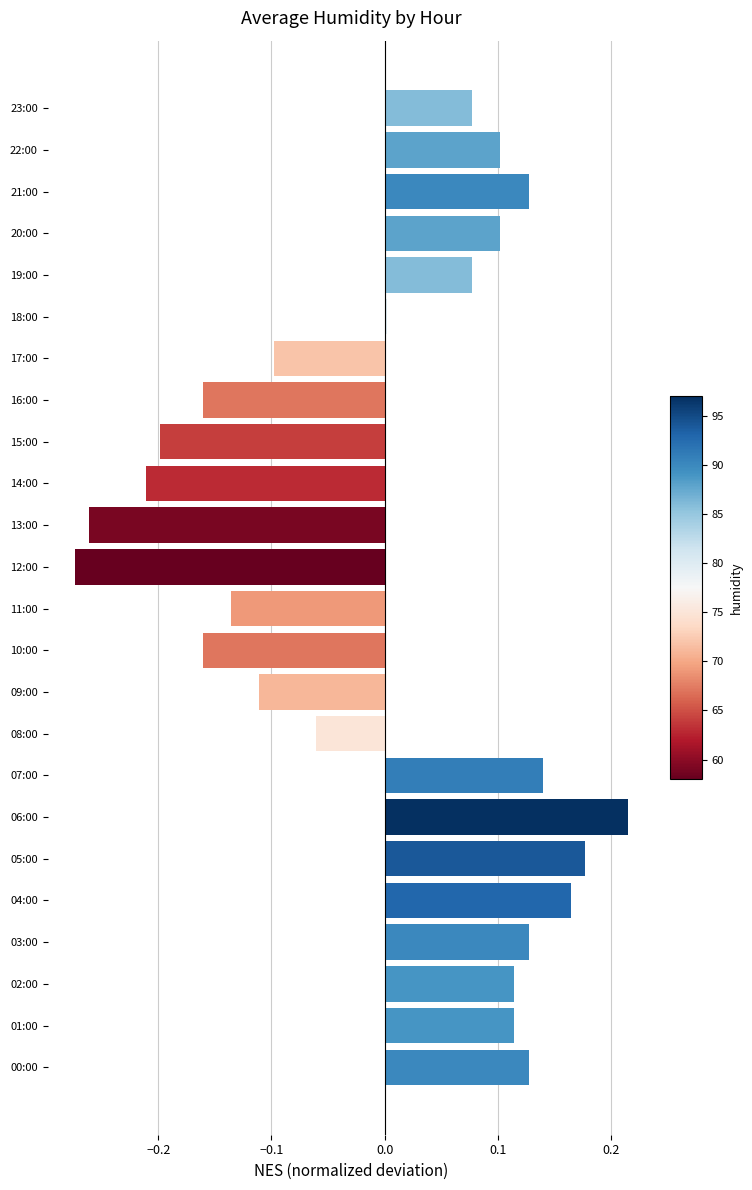

What is the difference between the values at 15:00 and 22:00?

0.3